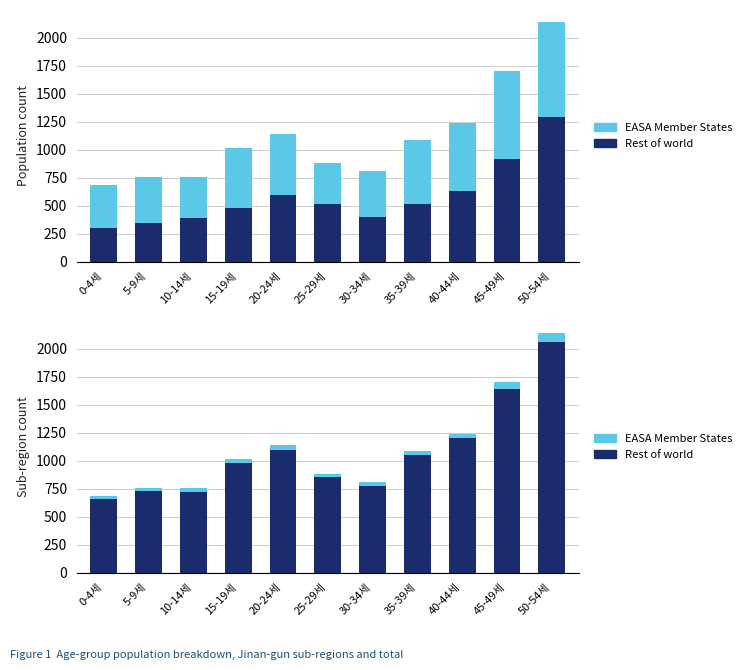

What is the label of the 8th bar from the left?

35-39세